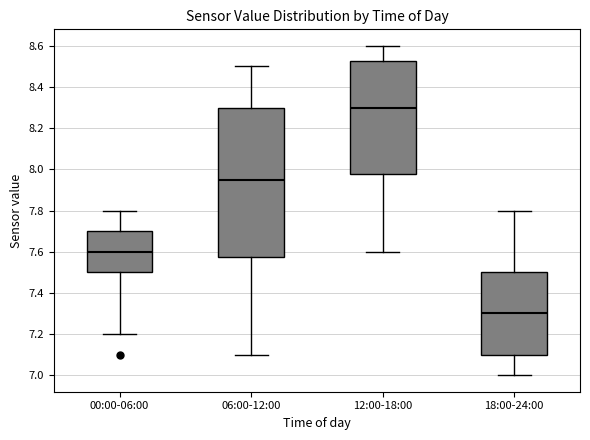

Which box is the tallest, from its lower edge to its upper edge?

06:00-12:00